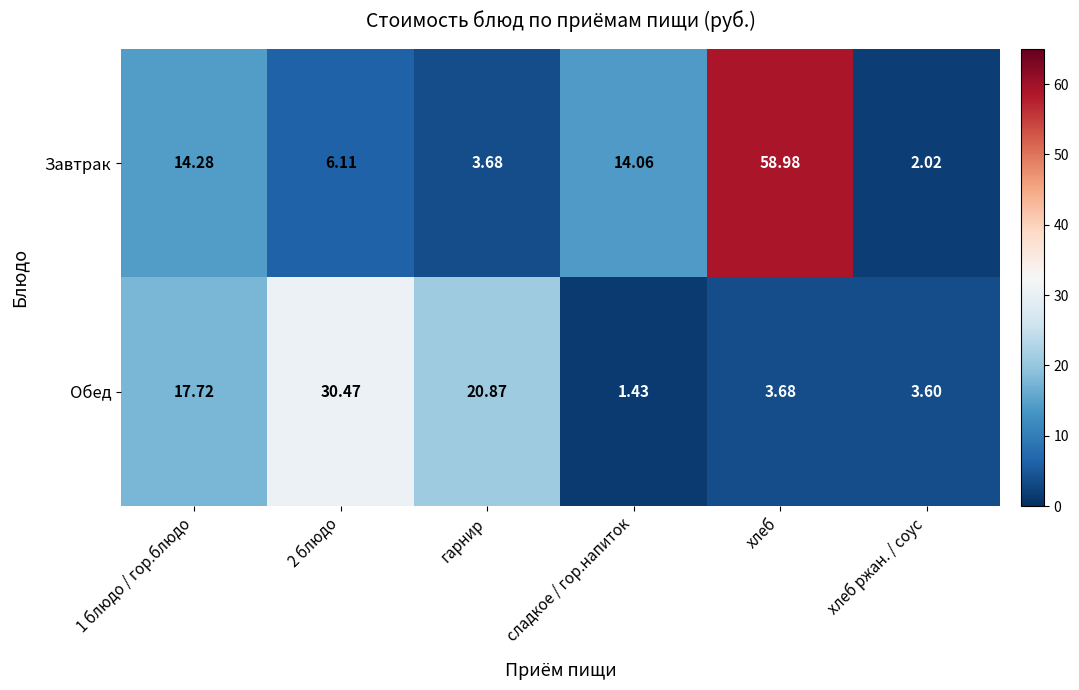

How many data points in Обед are above 17?

3